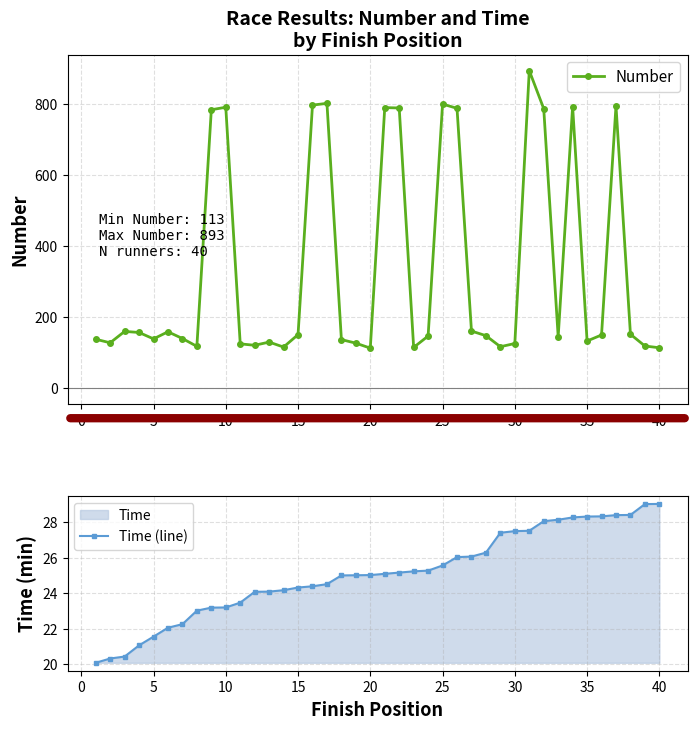

True or false: Number has more than 0 points higher than both neighbors.

True